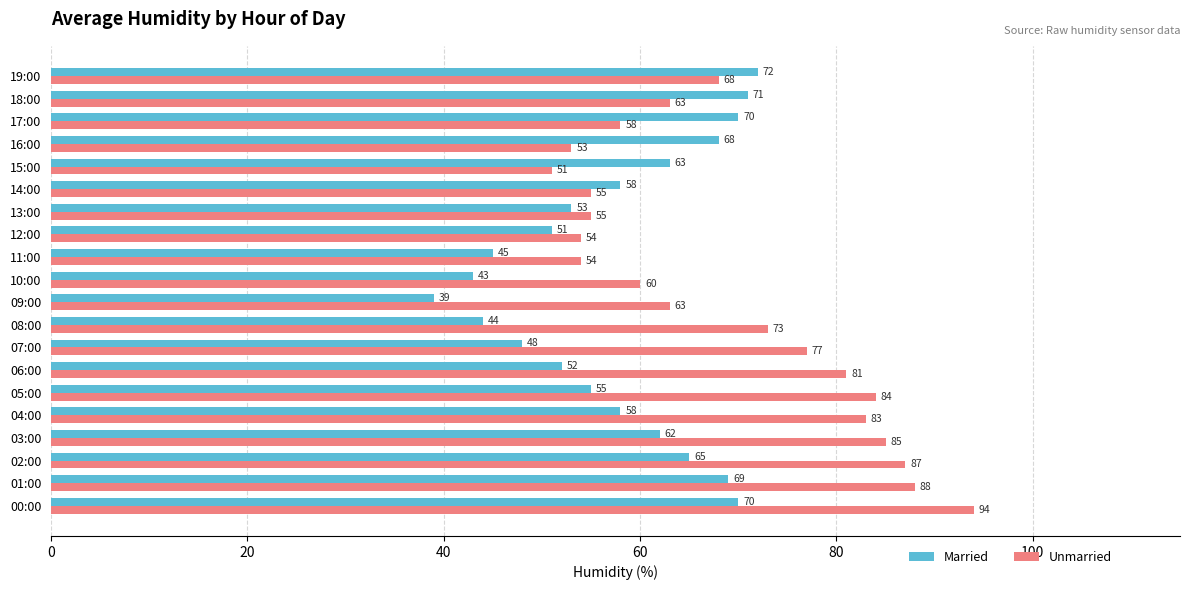

What is the highest value of the Unmarried series?

94